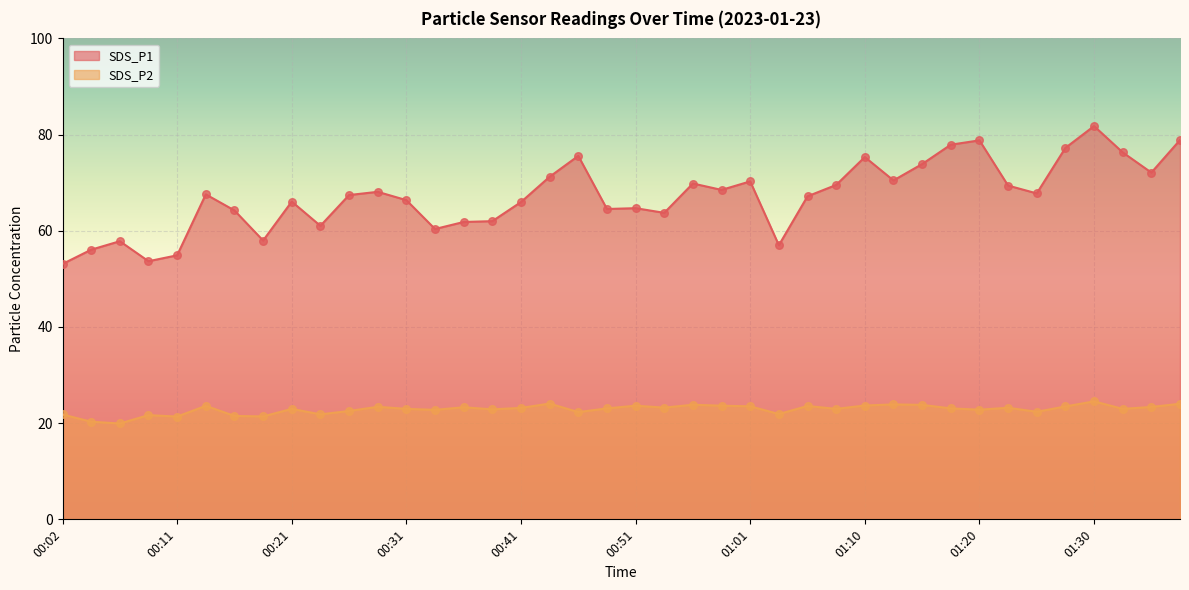

At which category is the sum across all series the highest?

01:30